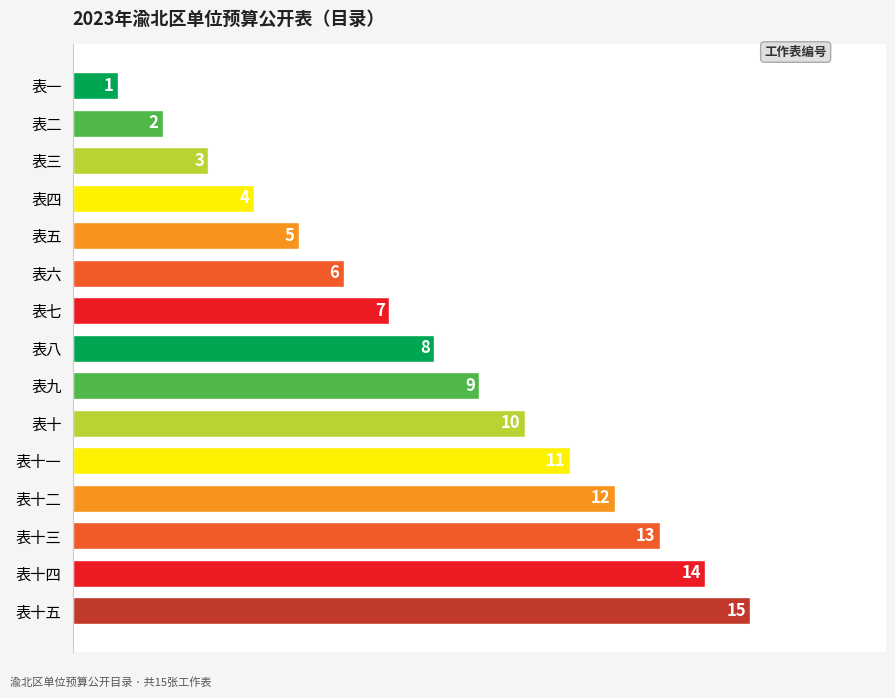

Between 表十一 and 表一, which is larger?

表十一